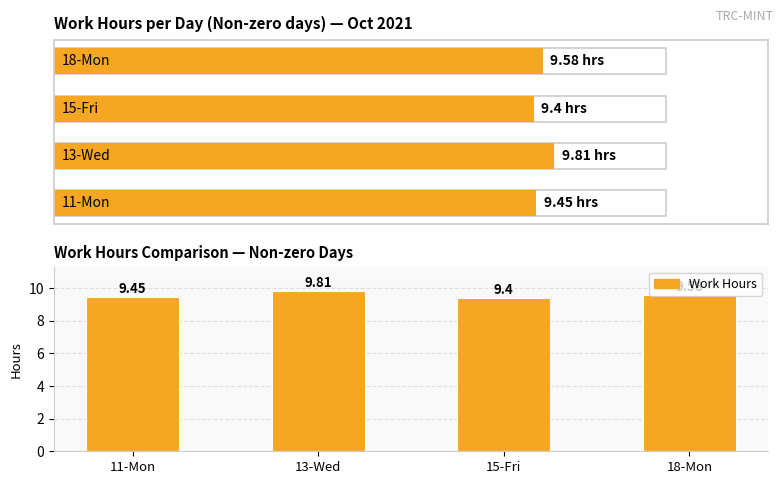

How many distinct data groups are displayed?

1